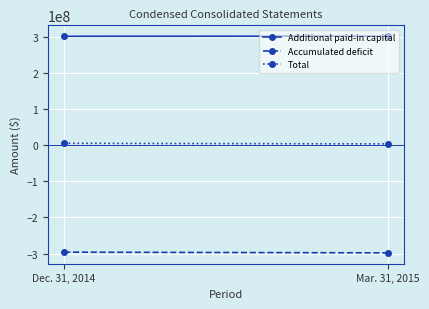

At which category is the sum across all series the highest?

Dec. 31, 2014